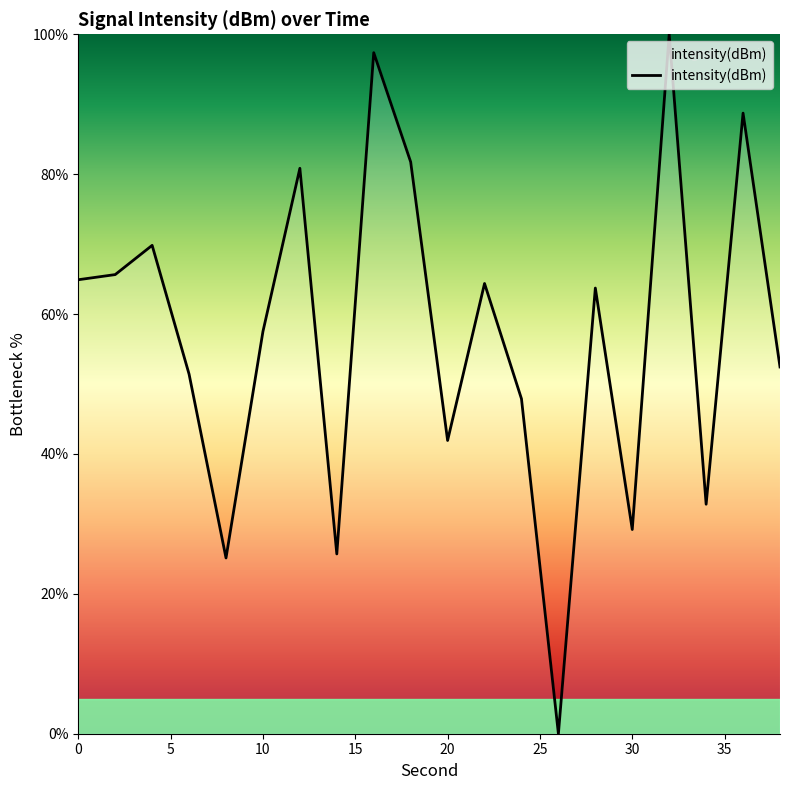

How many lines are shown in the chart?

1